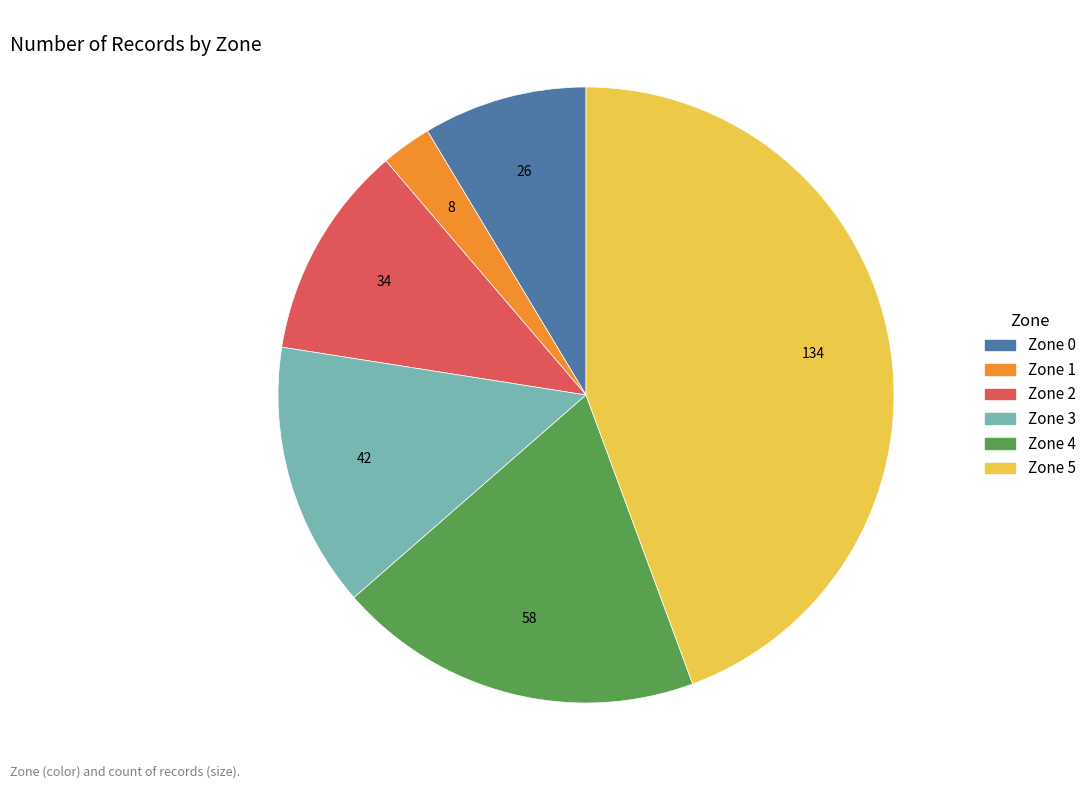

How many slices are in this pie chart?

6